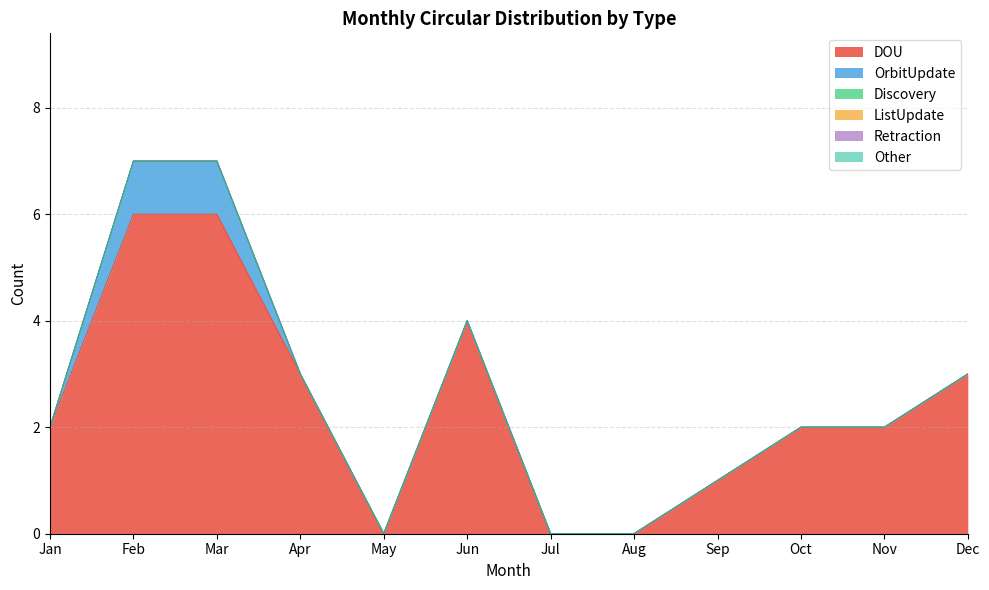

What are all the series names shown in the legend?

DOU, OrbitUpdate, Discovery, ListUpdate, Retraction, Other